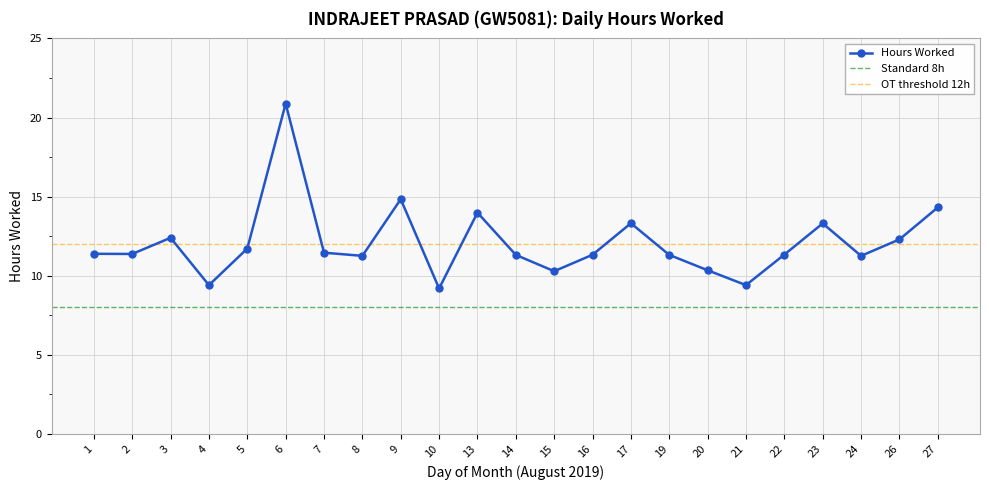

How many lines are shown in the chart?

1